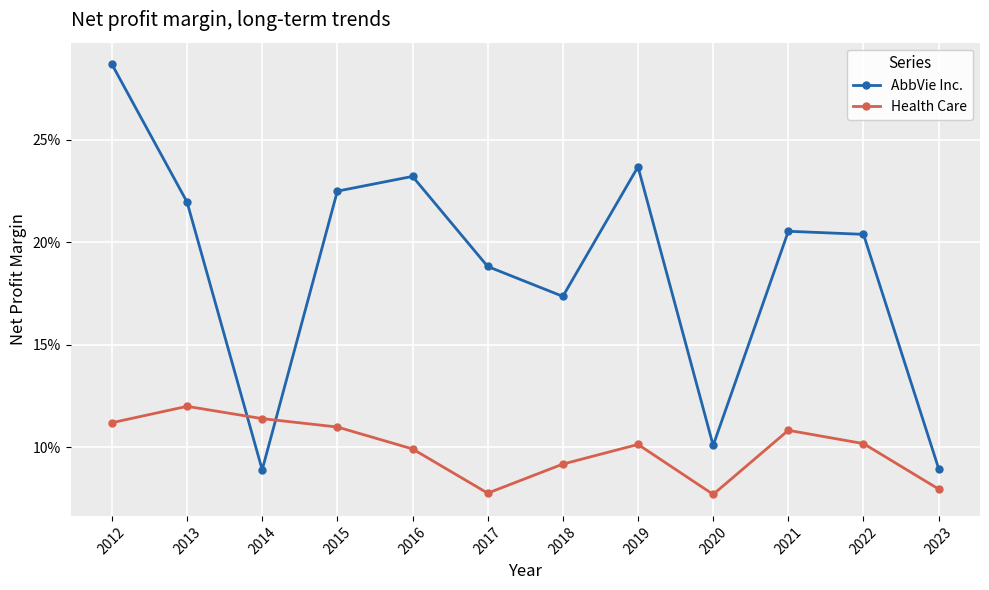

Between 2019 and 2021, which is larger?

2019